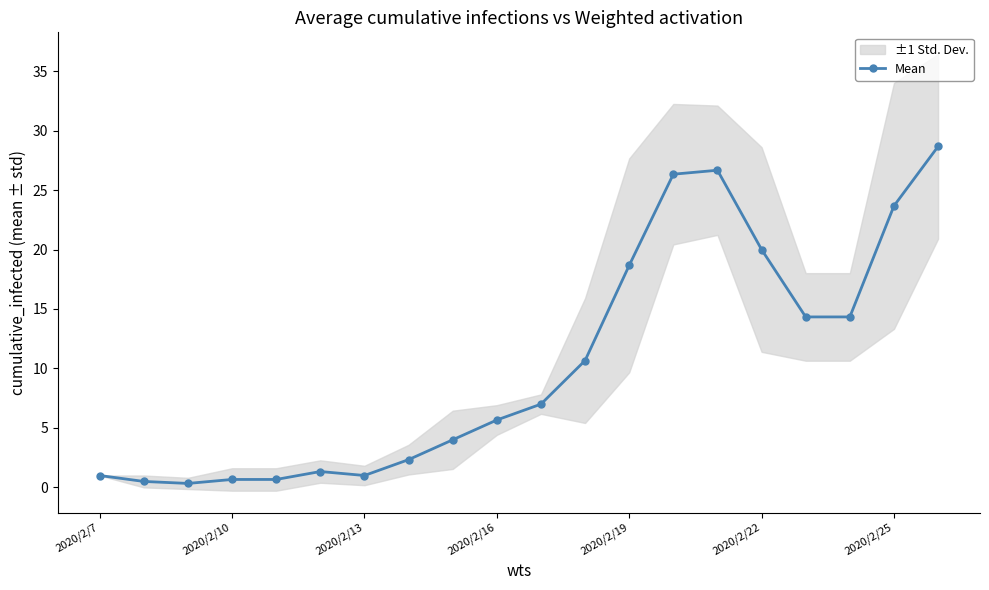

Reading left to right, list all the values displayed in this chart.

1.0	0.5	0.3	0.7	0.7	1.3	1.0	2.3	4.0	5.7	7.0	10.7	18.7	26.3	26.7	20.0	14.3	14.3	23.7	28.7